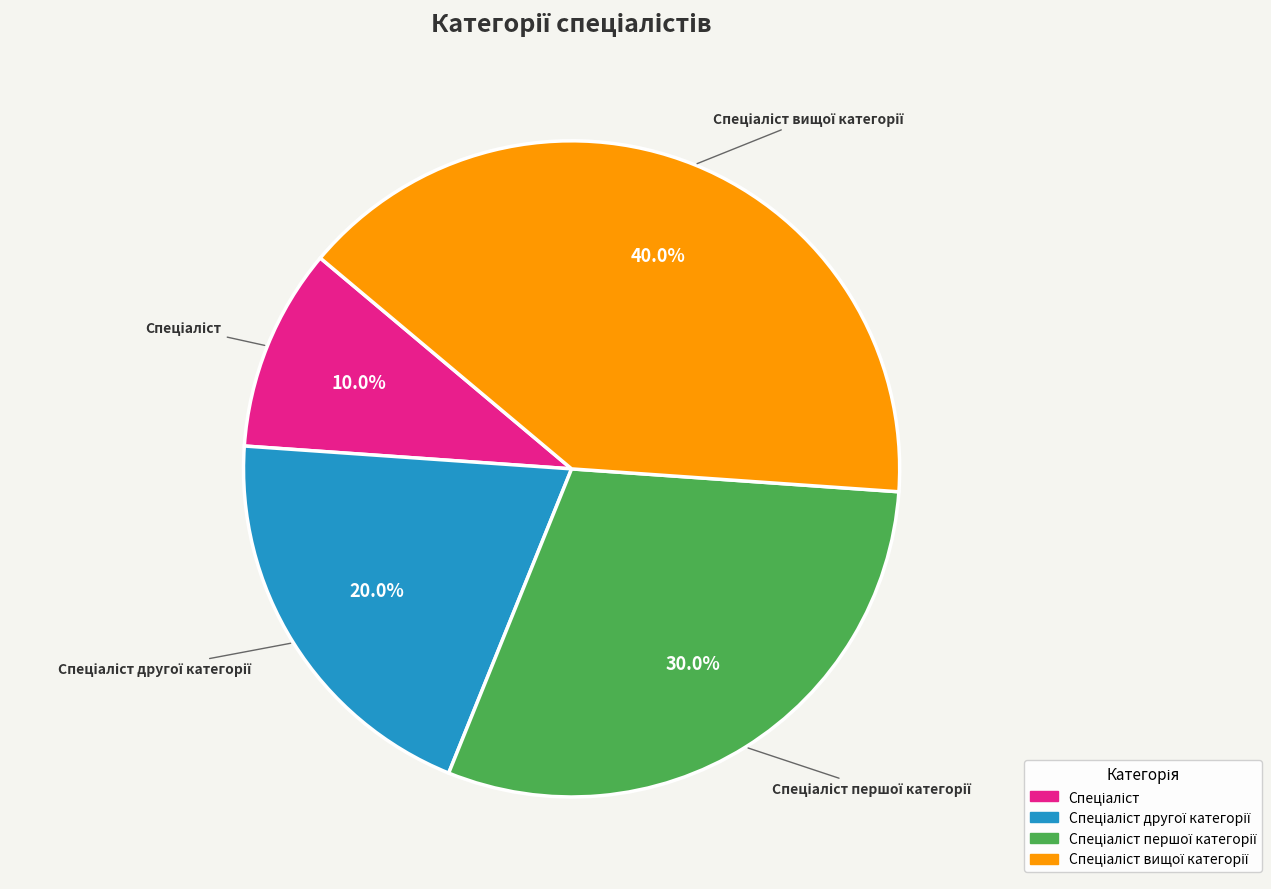

Is there any slice that represents more than half of the pie?

No